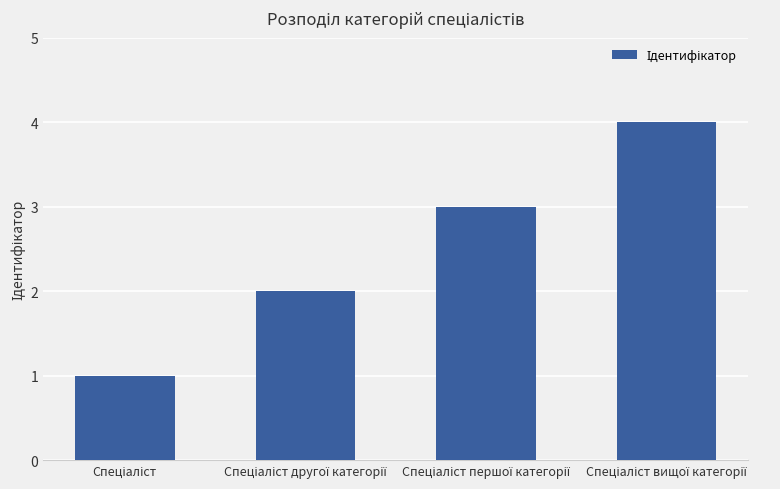

Reading left to right, list all the values displayed in this chart.

1	2	3	4